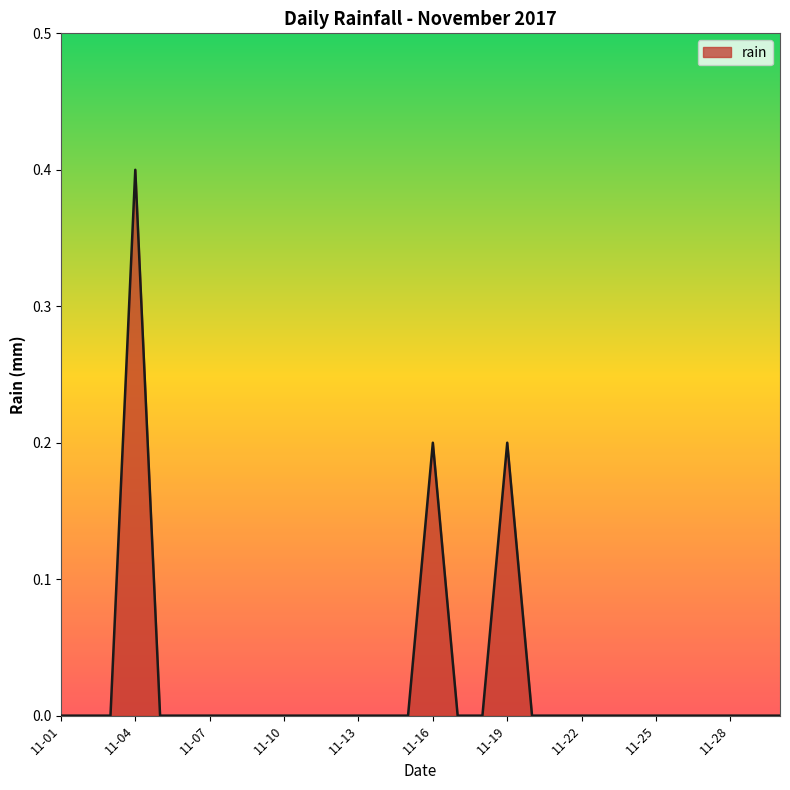

How many distinct data groups are displayed?

1